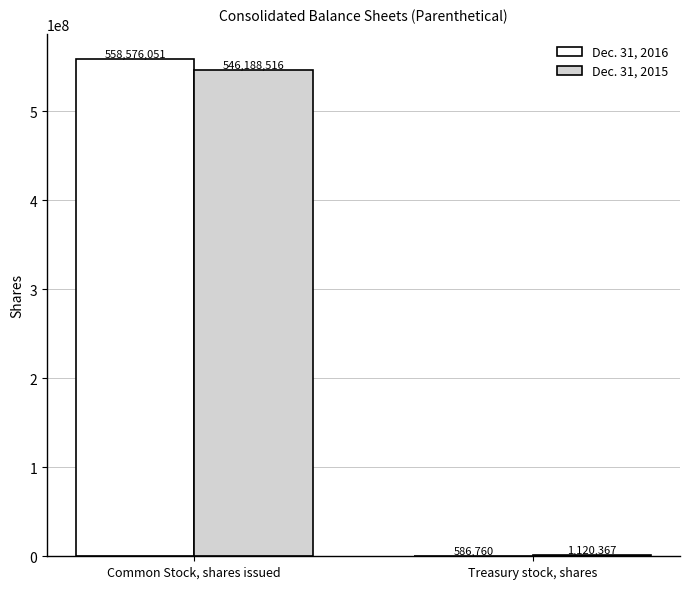

What is the maximum value for Dec. 31, 2015?

546188516